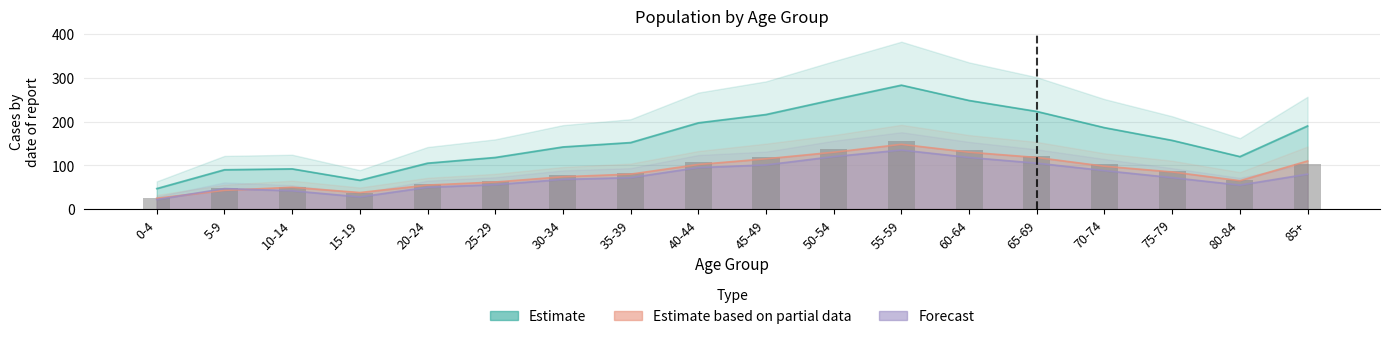

What is the label of the 14th bar from the right?

20-24